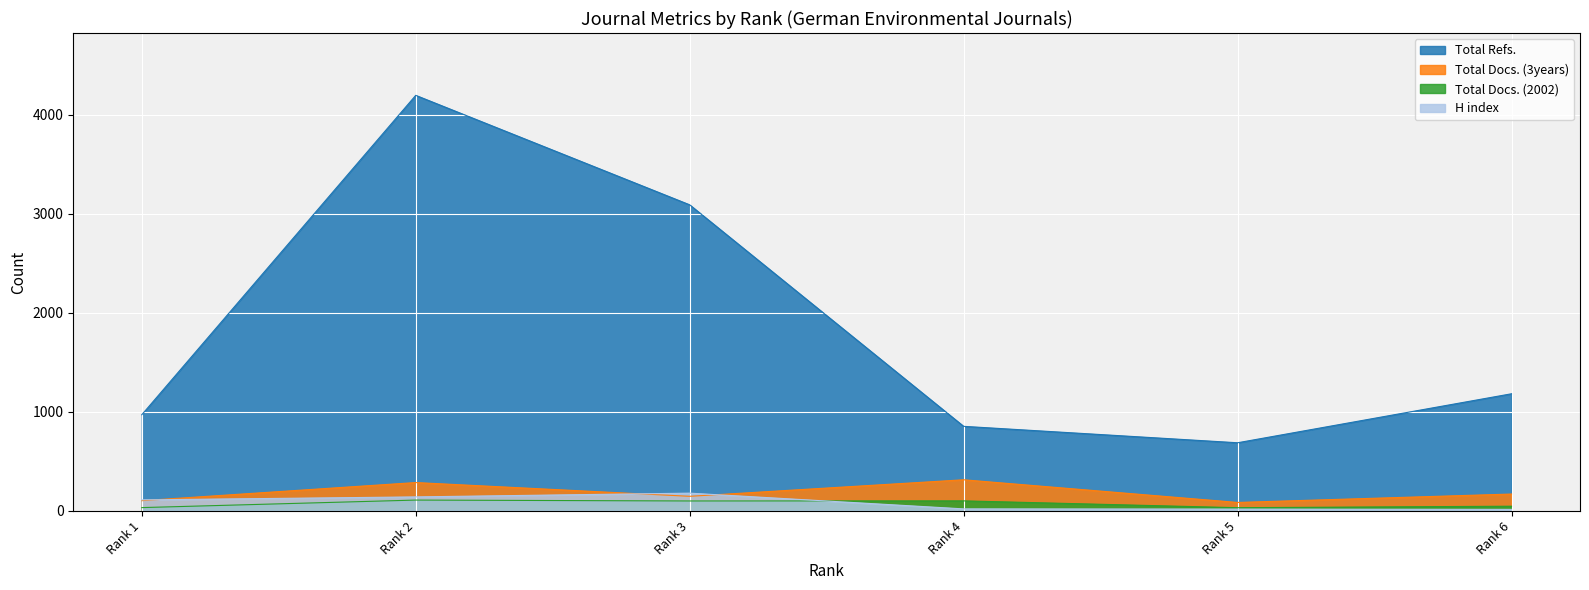

What is the smallest value displayed?

15